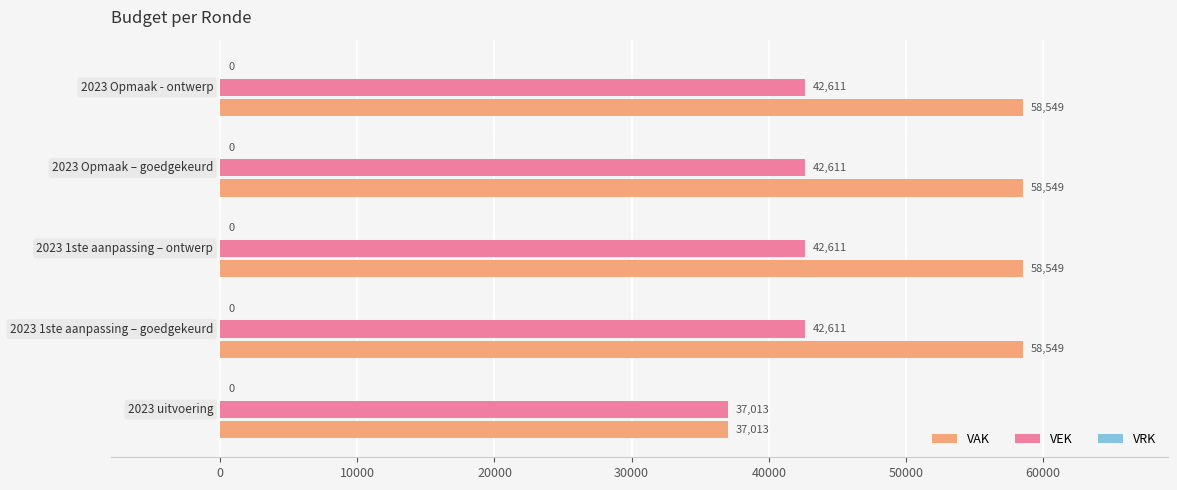

At how many categories does at least one series exceed 51648?

4